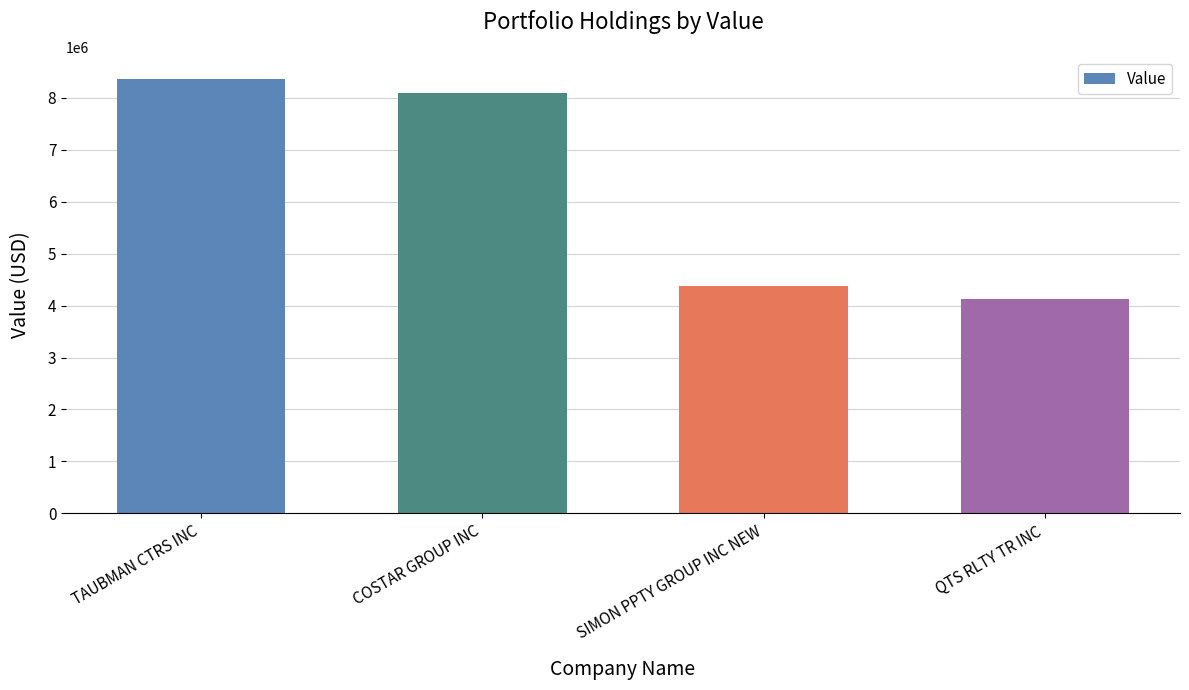

The chart shows a value of 4368000 at SIMON PPTY GROUP INC NEW. True or false?

True